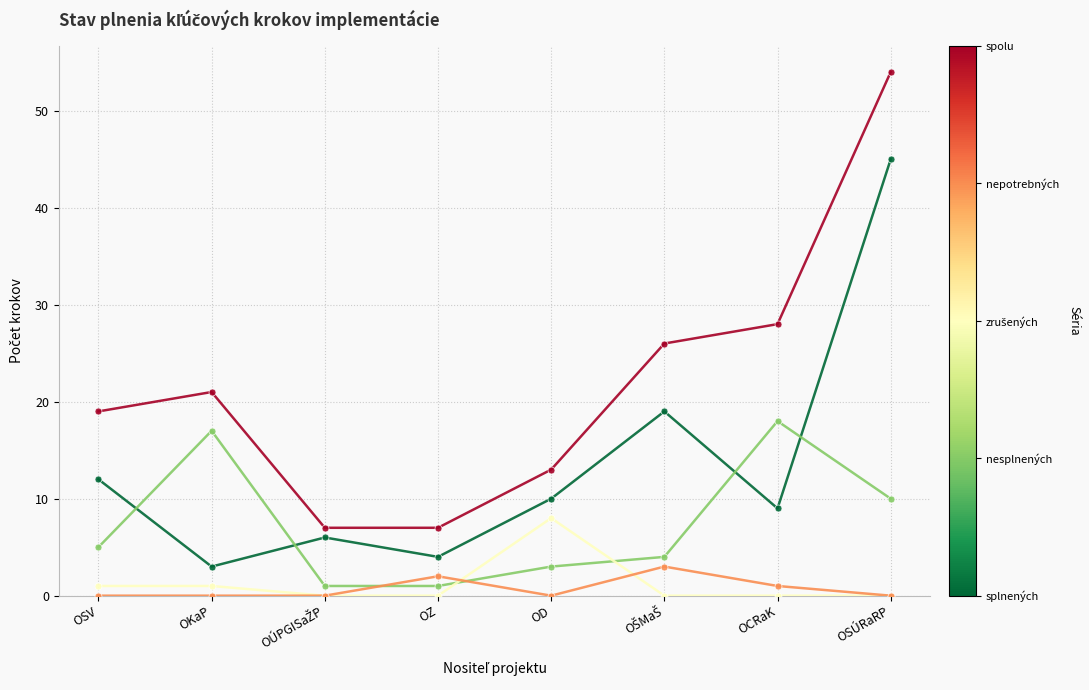

Is this an area chart (filled region under the line)?

No